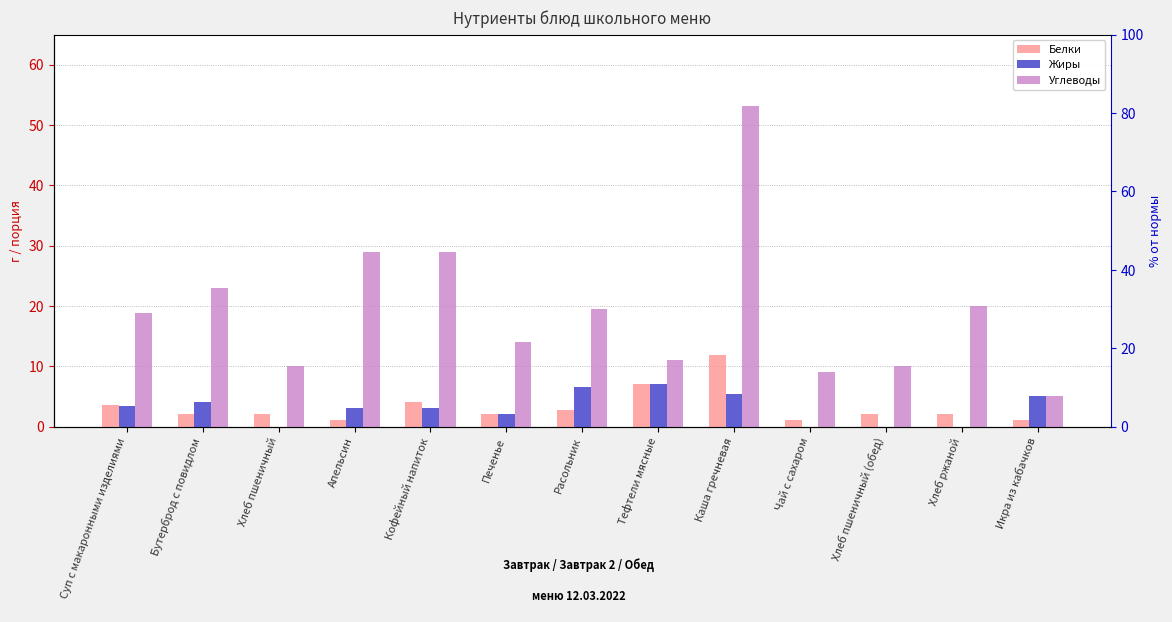

What is the sum of the Углеводы values at Тефтели мясные and Расольник?

30.5